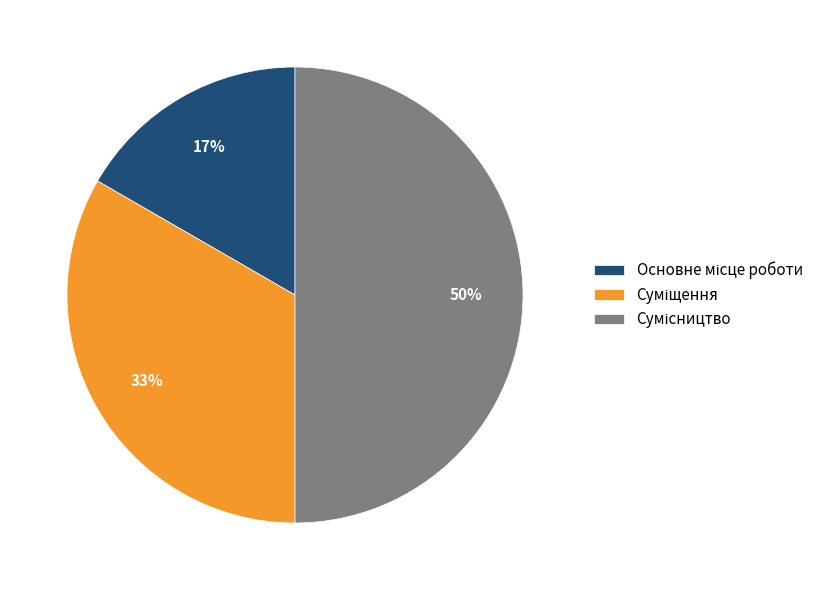

To the nearest percent, what is the difference between the largest and smallest slice percentages?

33%